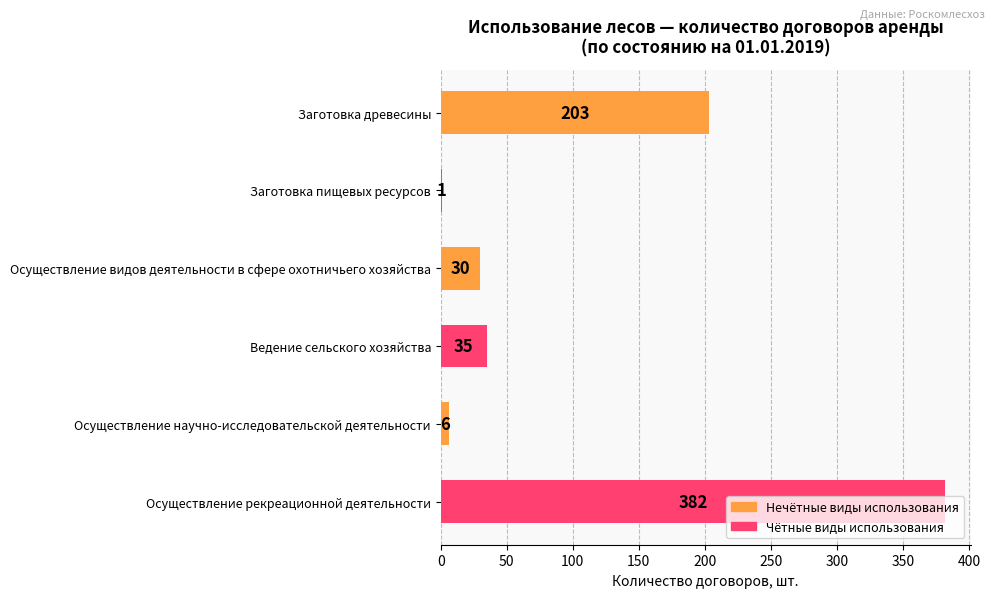

What is the maximum value shown in the chart?

382